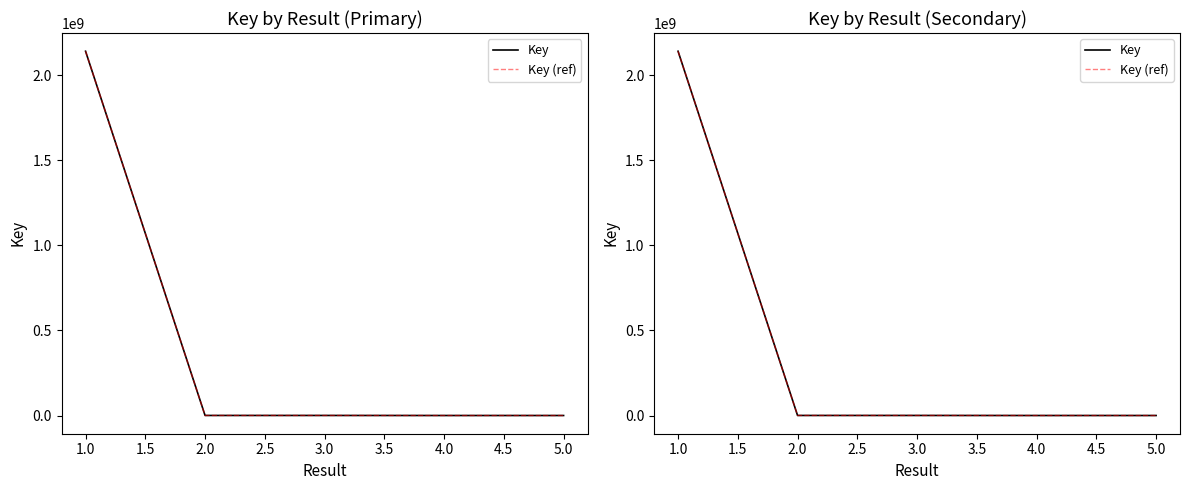

What is the value of the Key point at the 4th from the left?

6644